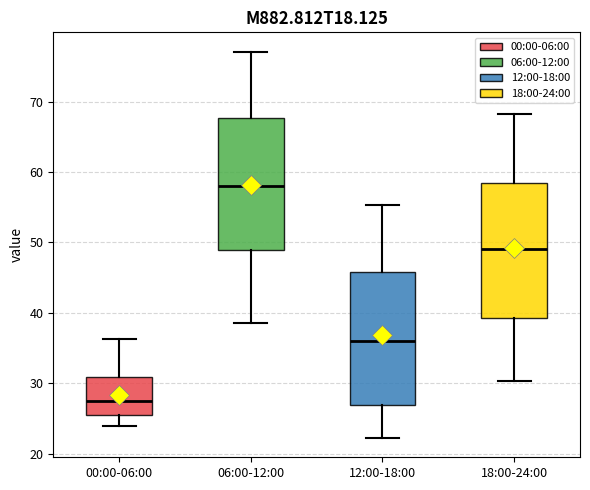

Reading left to right, read every box against the y-axis: the position of its median line, the range the box covers, and the ends of its whiskers. The values are not printed on the chart, so give them approximately, as read against the axis.

00:00-06:00: median 28, box 25 to 31, whiskers 24 to 36
06:00-12:00: median 58, box 49 to 68, whiskers 39 to 77
12:00-18:00: median 36, box 27 to 46, whiskers 22 to 55
18:00-24:00: median 49, box 39 to 58, whiskers 30 to 68